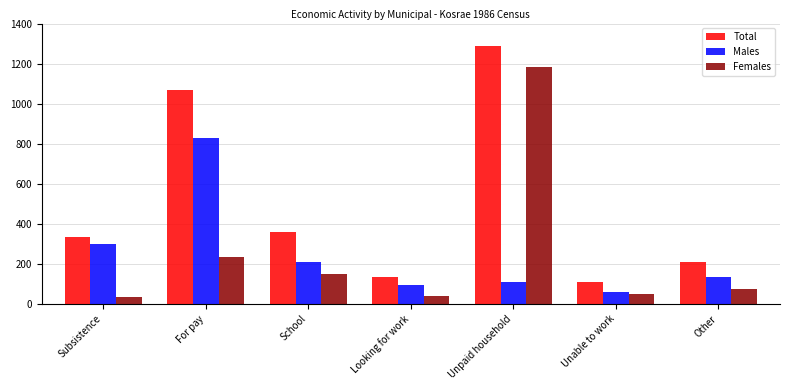

At how many categories does at least one series exceed 172?

5